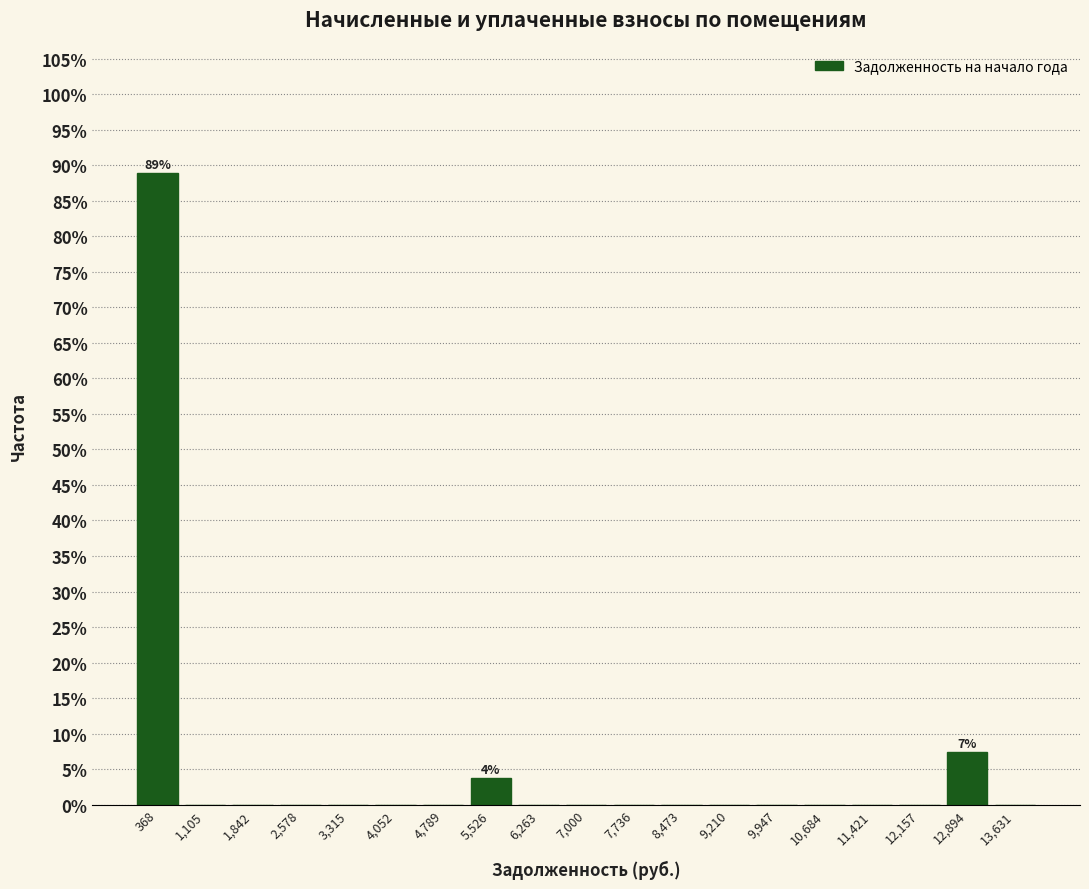

Which range on the x-axis has the tallest bar?

0 to 700